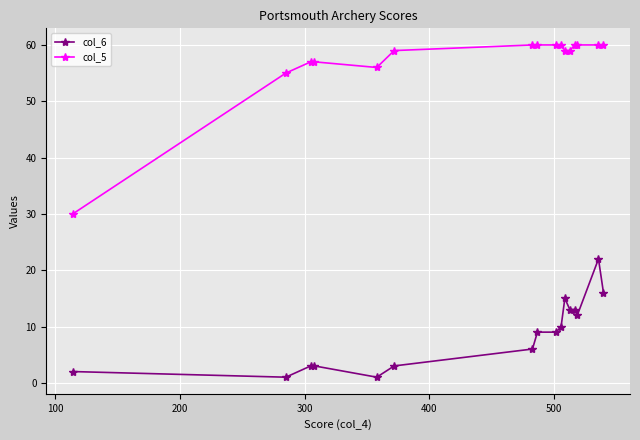

What is the value of the col_5 point at the 14th from the left?

60